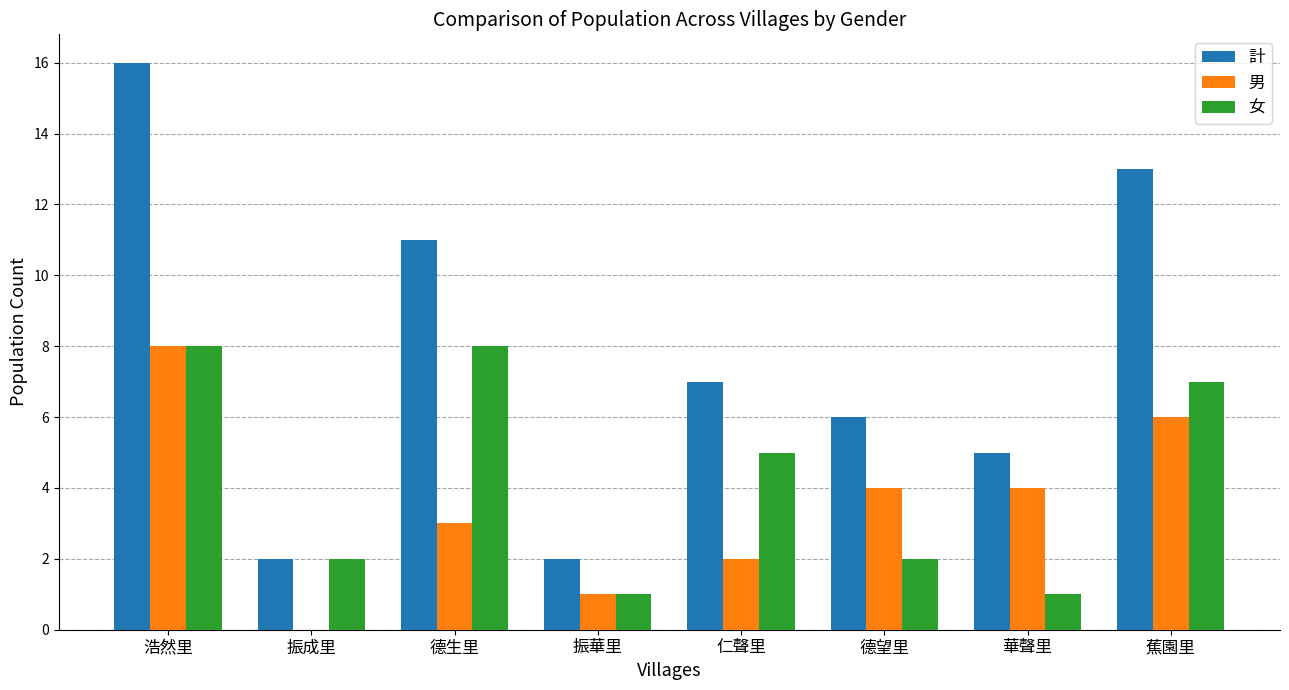

True or false: 男 has a value of 8 at 浩然里.

True